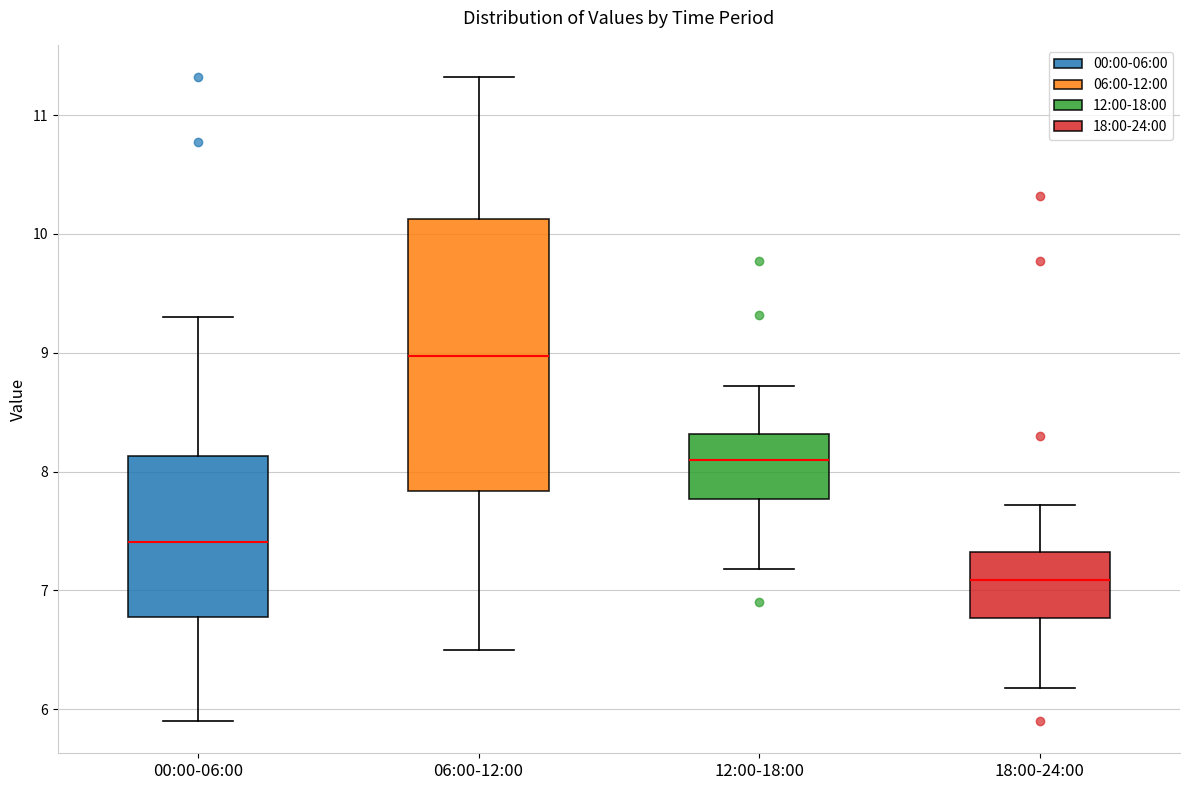

Where is the lower edge of the box for 18:00-24:00 on the y-axis? The values are not printed on the chart, so give them approximately, as read against the axis.

6.8